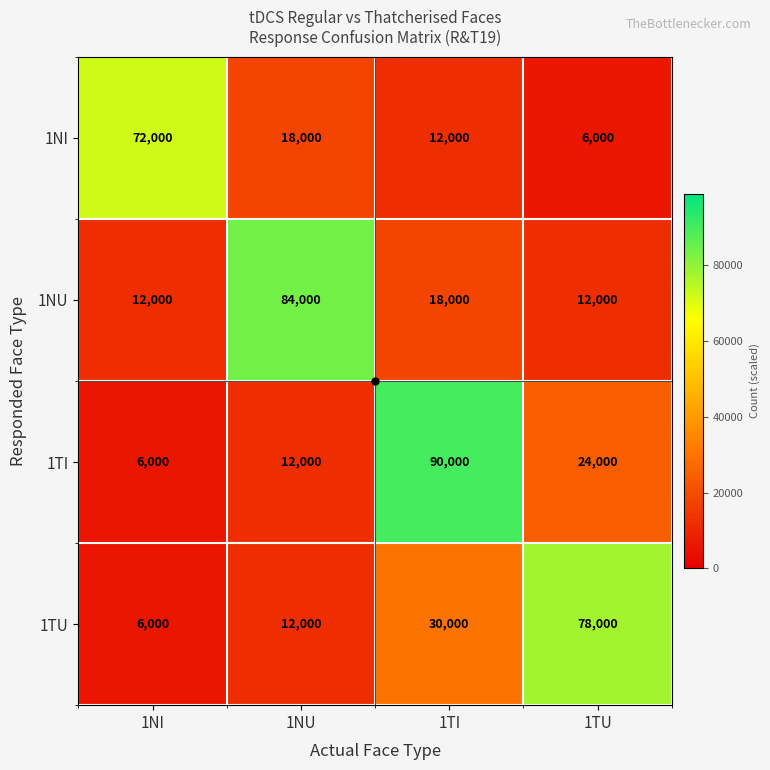

What is the difference between the highest and lowest values at 1TU?

72000